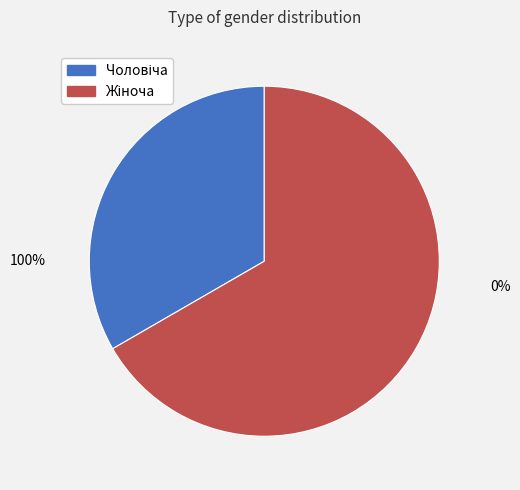

How many segments does this pie chart have?

2